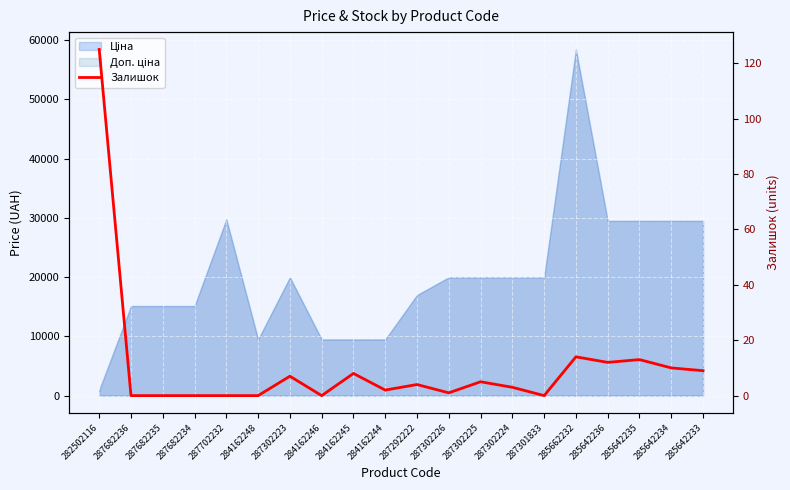

Where is the data nearest to the value 62?

285662232